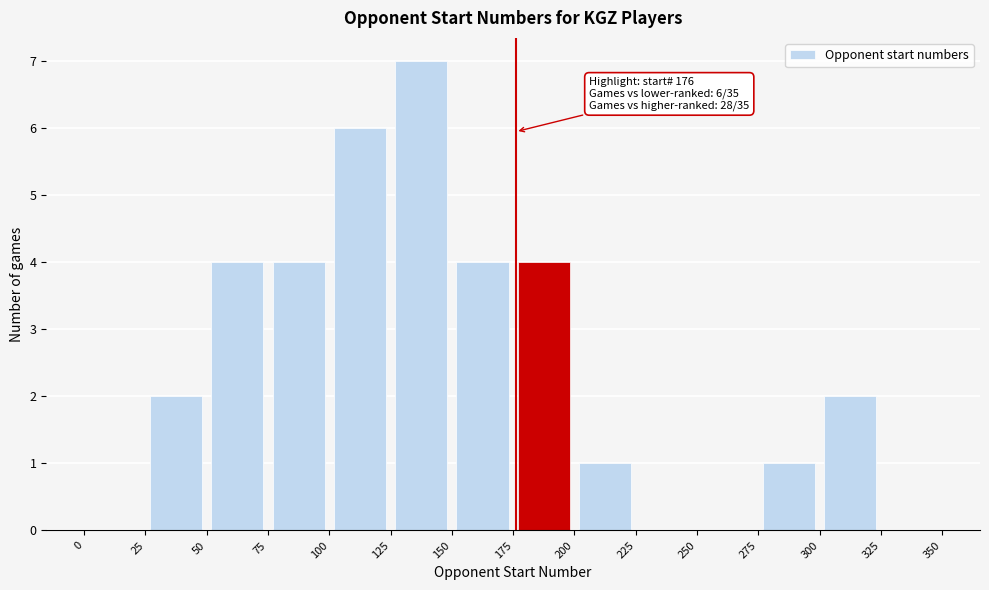

Over which range of the x-axis is the bar tallest?

125 to 150